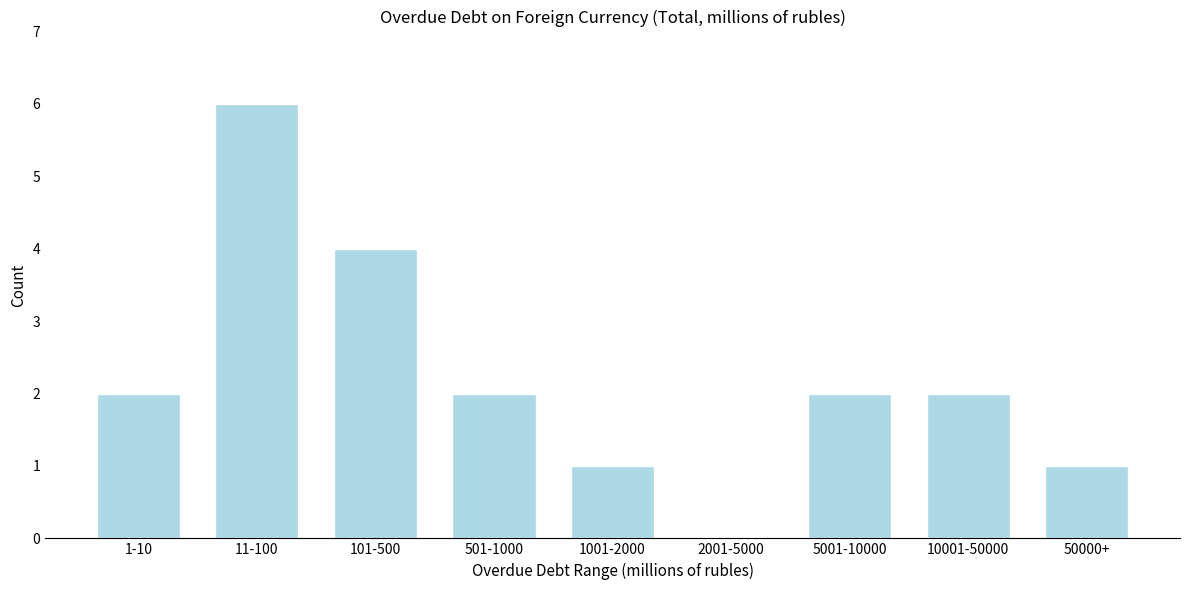

Reading left to right, list all the values displayed in this chart.

1-10=2	11-100=6	101-500=4	501-1000=2	1001-2000=1	2001-5000=0	5001-10000=2	10001-50000=2	50000+=1